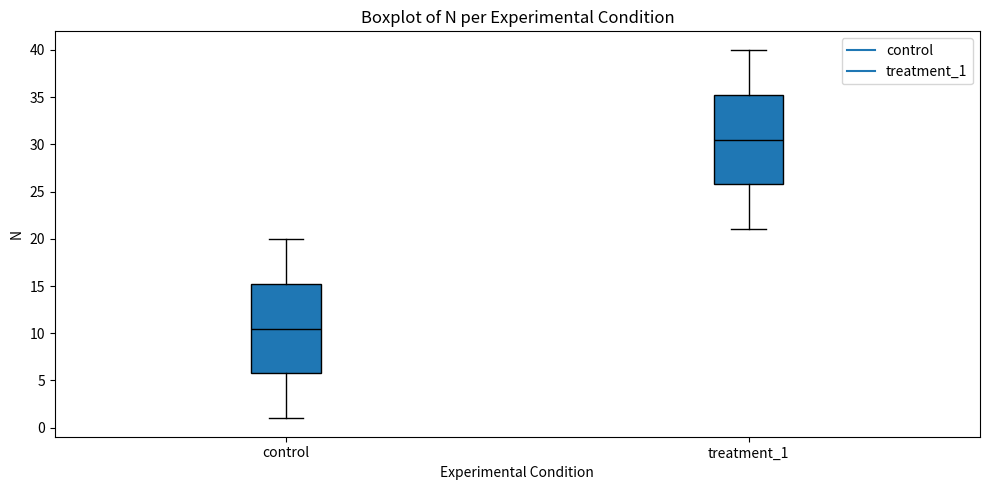

Reading left to right, read every box against the y-axis: the position of its median line, the range the box covers, and the ends of its whiskers. The values are not printed on the chart, so give them approximately, as read against the axis.

control: median 10.5, box 6.0 to 15.5, whiskers 1.0 to 20.0
treatment_1: median 30.5, box 26.0 to 35.5, whiskers 21.0 to 40.0